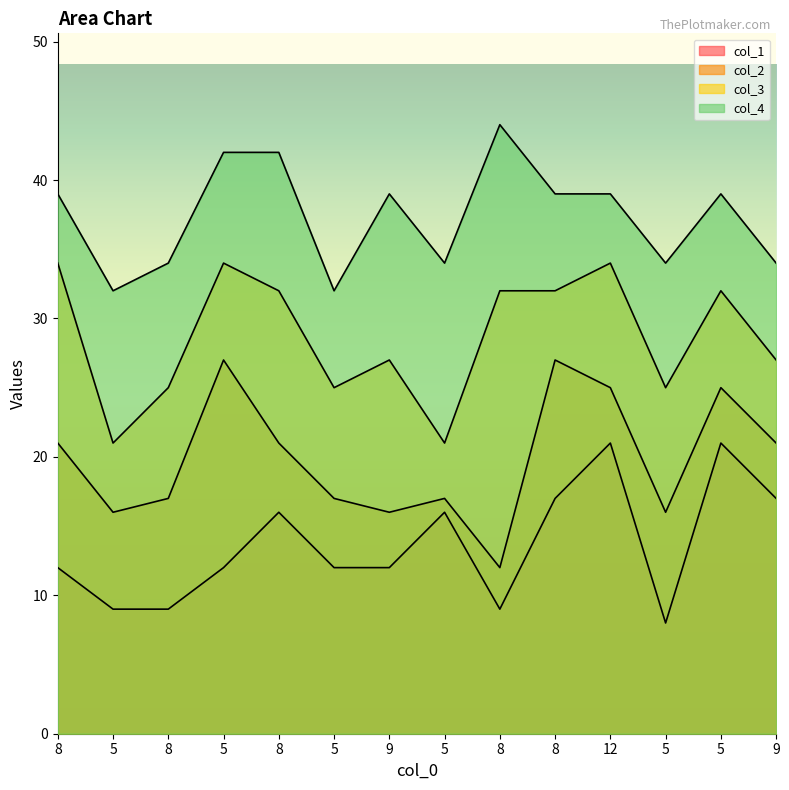

What is the value of the col_2 point at the 2nd from the left?

16